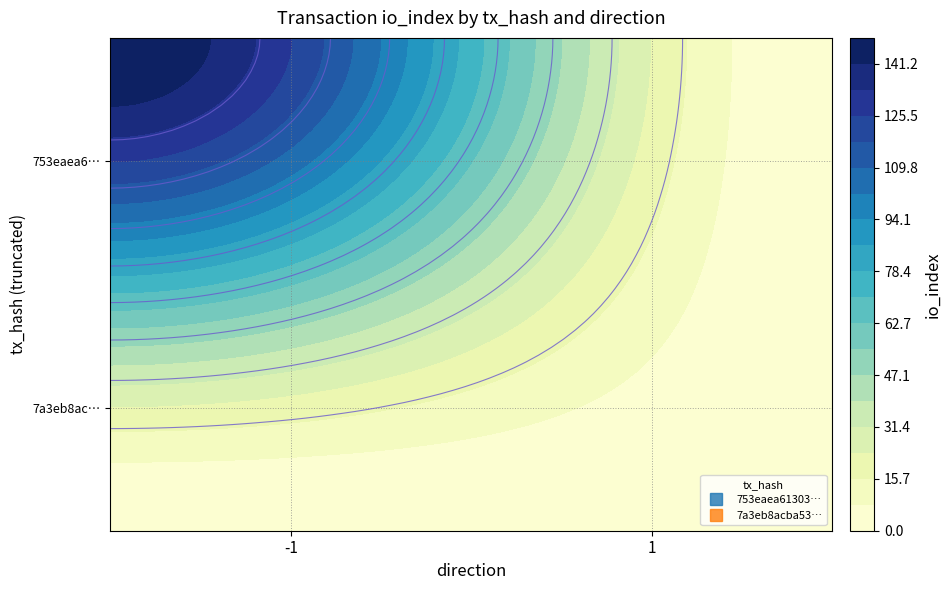

Count the number of categories in the chart.

2